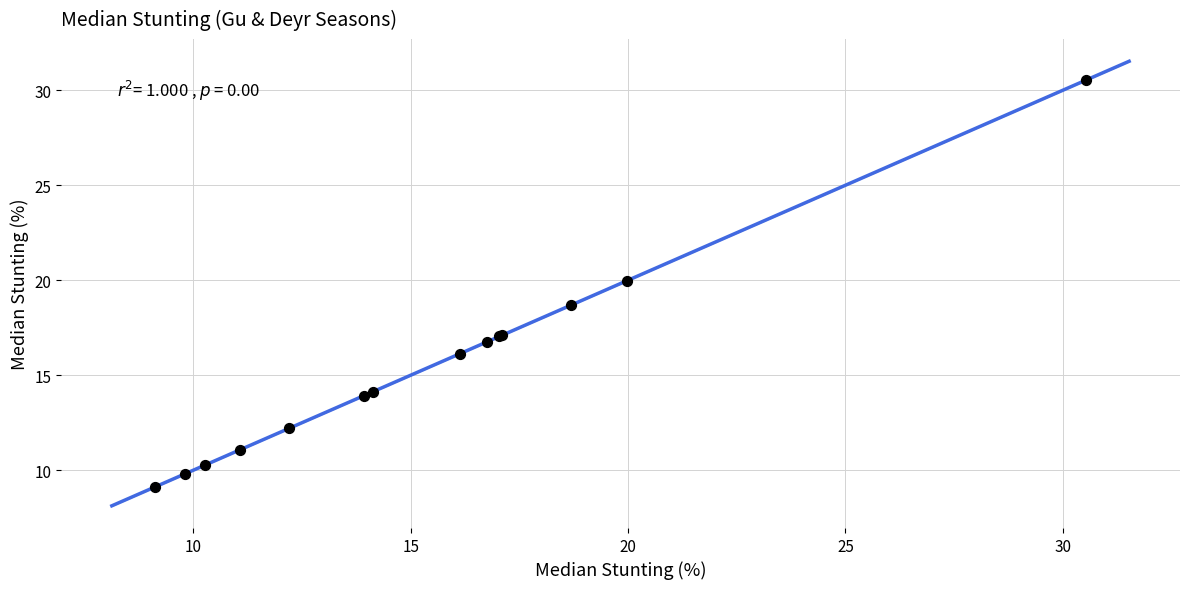

What Y value in the scatter plot is closest to 19?

18.7